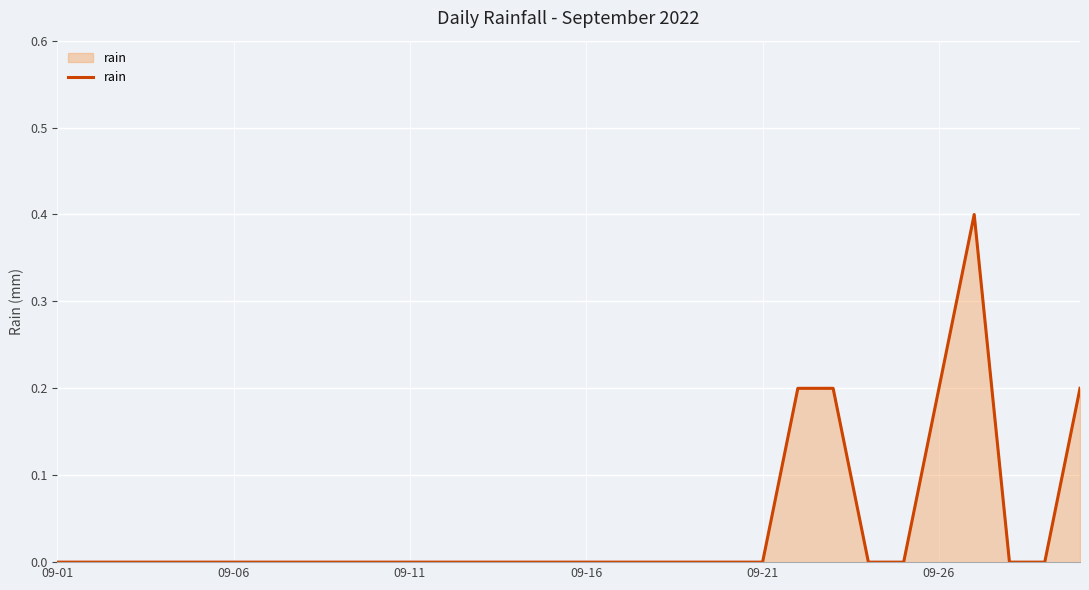

What is the greatest value displayed?

0.4